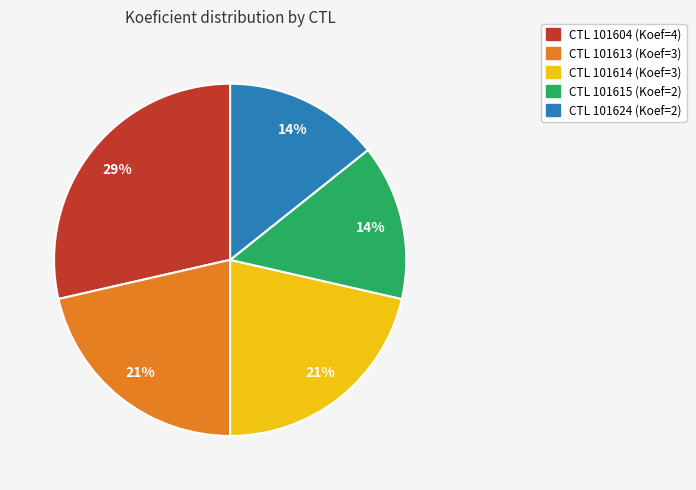

Is there any slice that represents more than half of the pie?

No